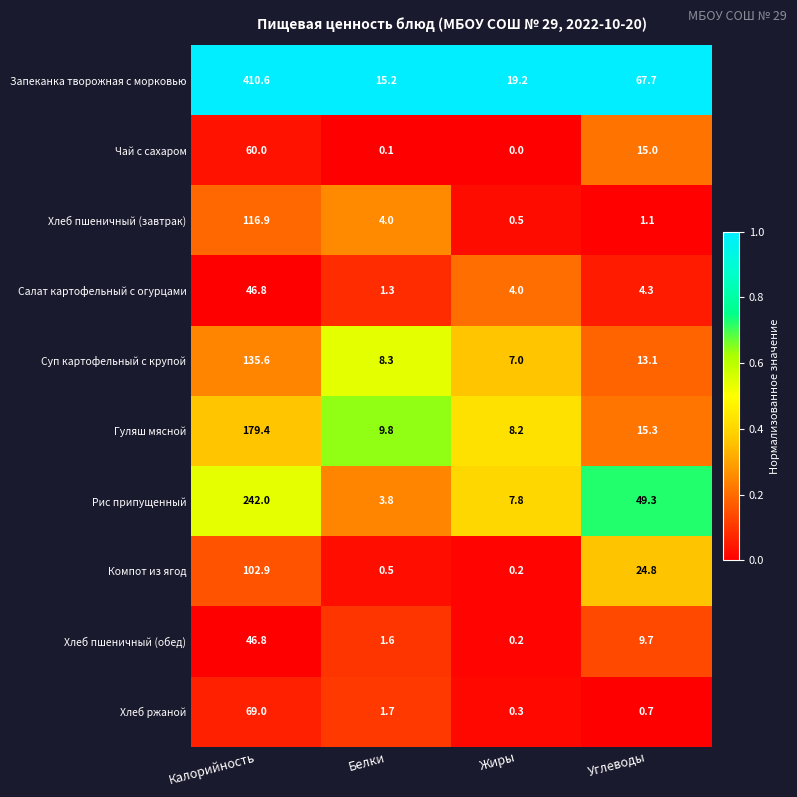

Rank the categories by Хлеб пшеничный (завтрак) value from highest to lowest.

Калорийность, Белки, Углеводы, Жиры